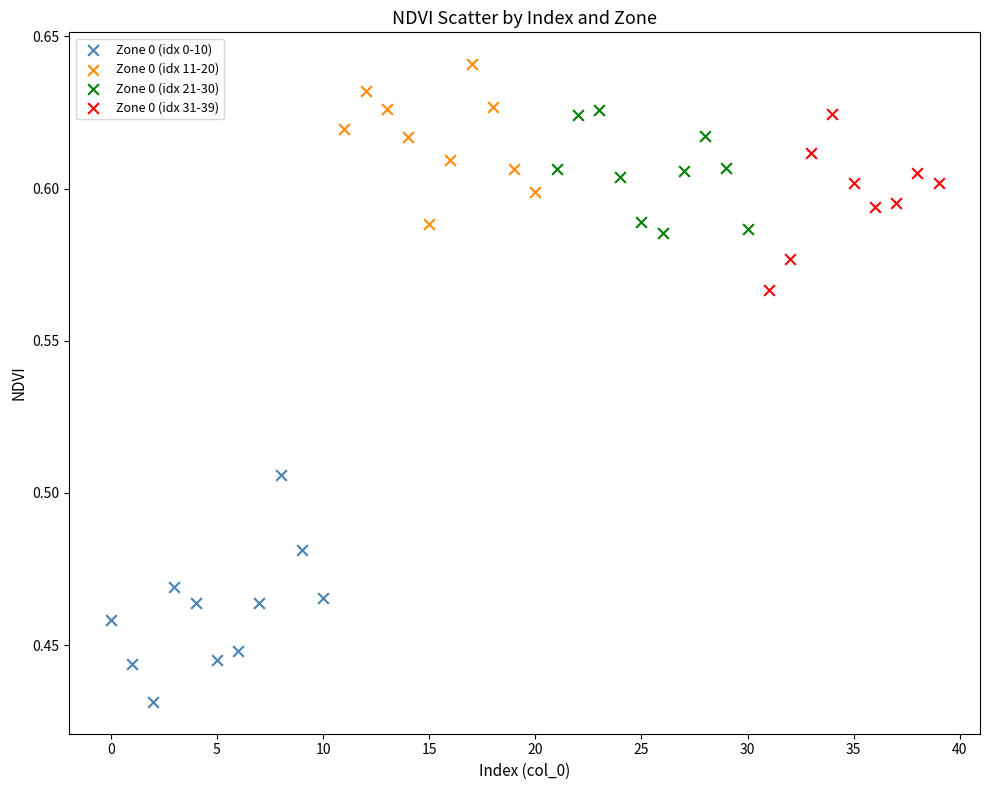

Which series contains the highest Y value?

Zone 0 (idx 11-20)